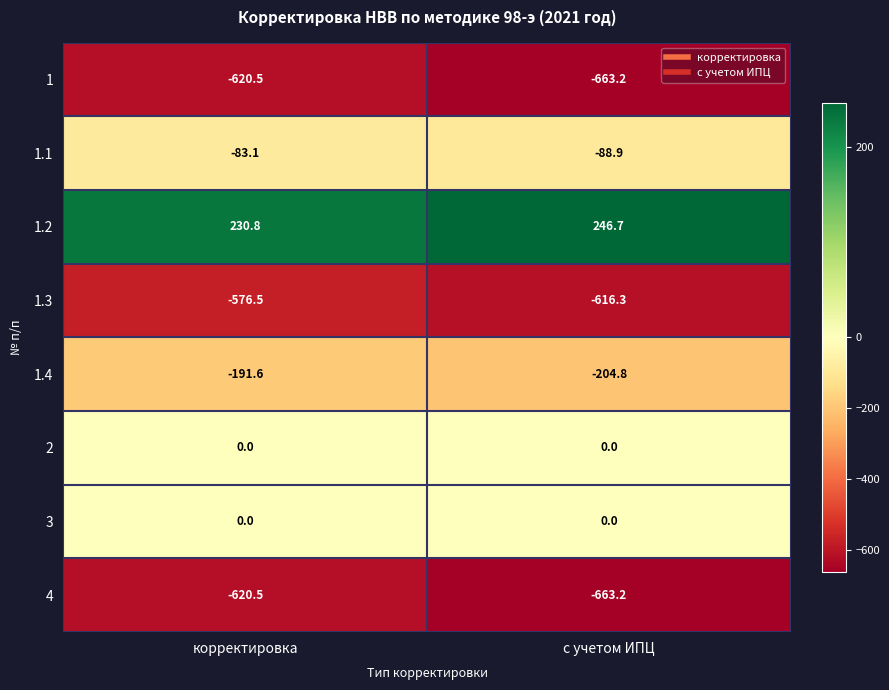

What is the average value of the 1.3 series?

-596.4